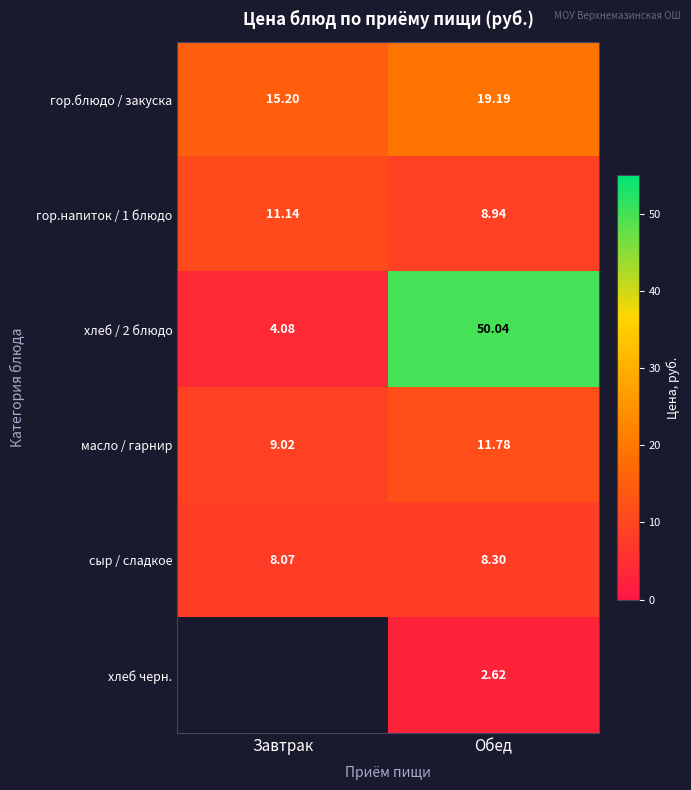

Is the value of сыр / сладкое at Обед greater than the value of гор.блюдо / закуска at Завтрак?

No